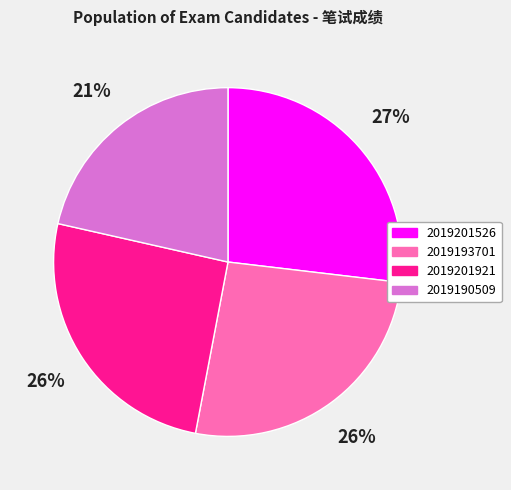

How many segments does this pie chart have?

4